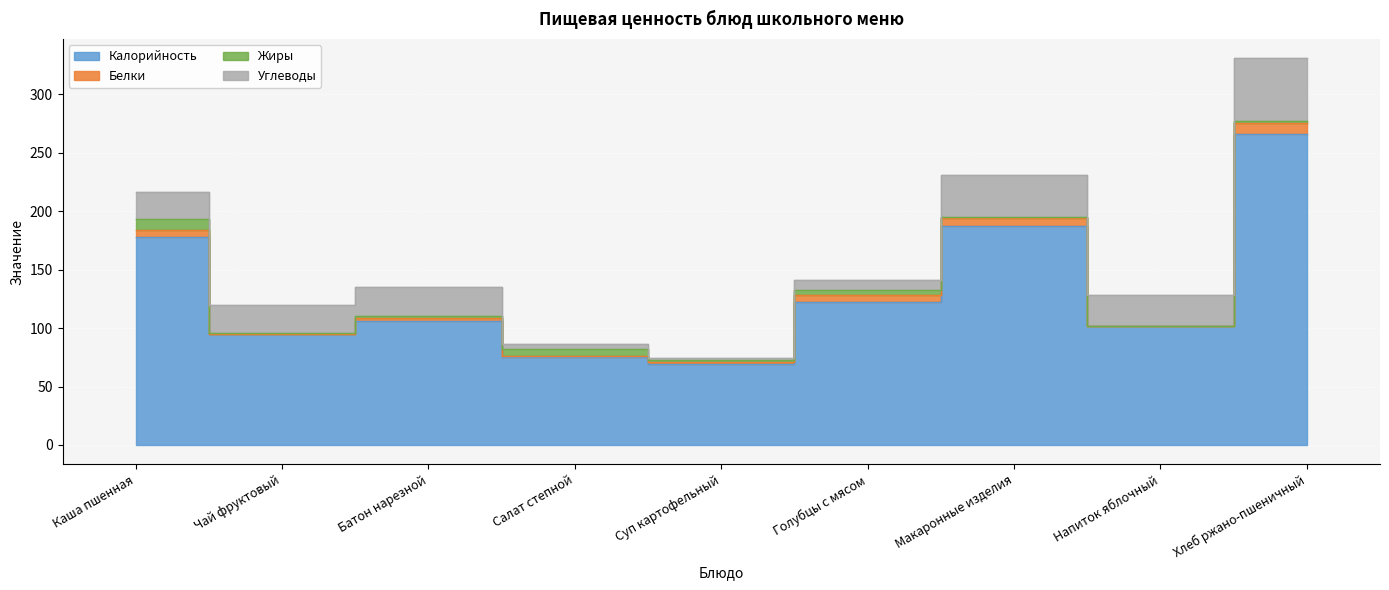

Which category has the highest value across all series?

Хлеб ржано-пшеничный